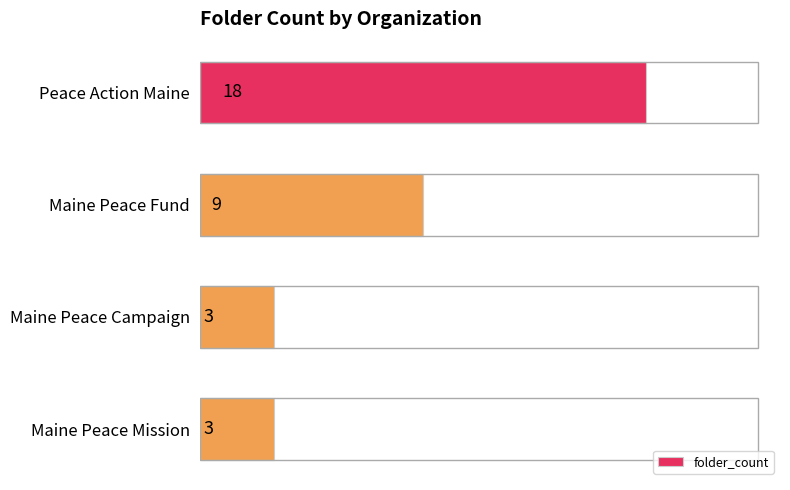

The chart shows a value of 1 at Maine Peace Campaign. True or false?

False